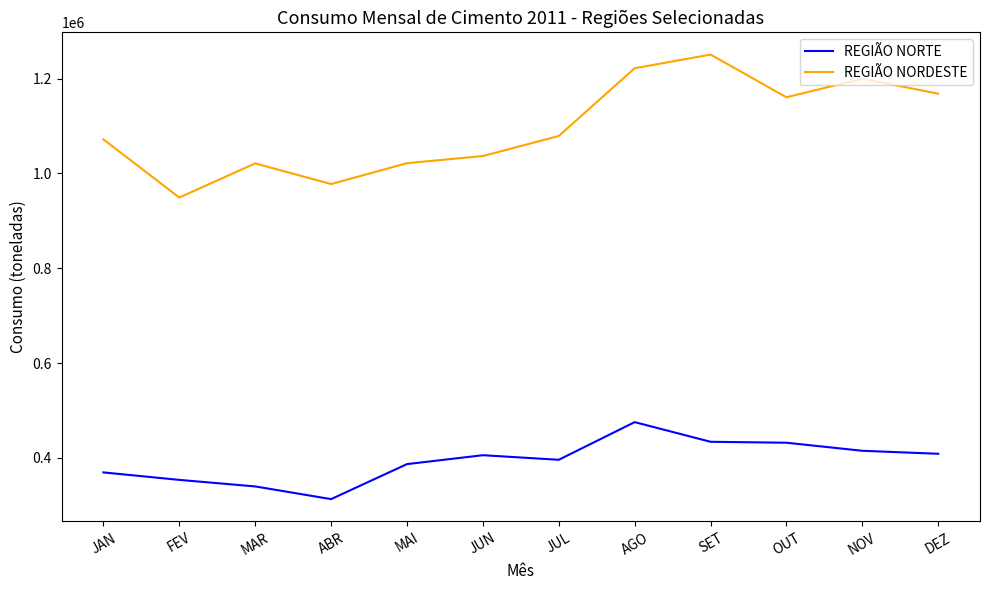

Which category has the highest value across all series?

SET